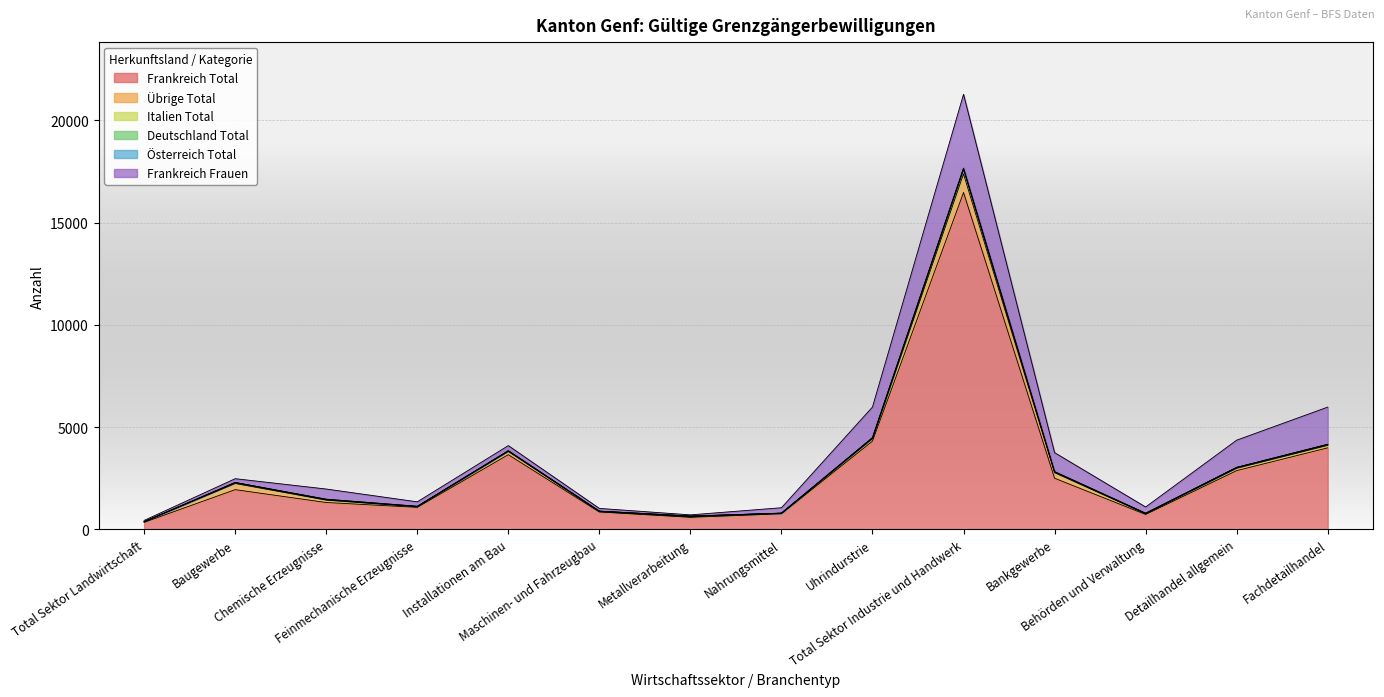

The Österreich Total series shows -2 at Detailhandel allgemein. True or false?

False